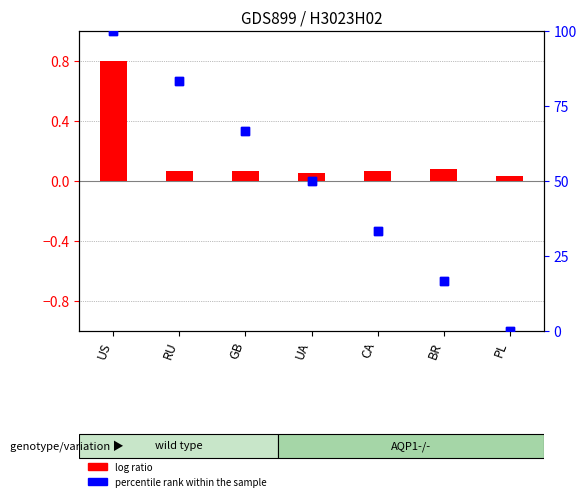

Which series has the widest spread of Y values?

percentile rank within the sample